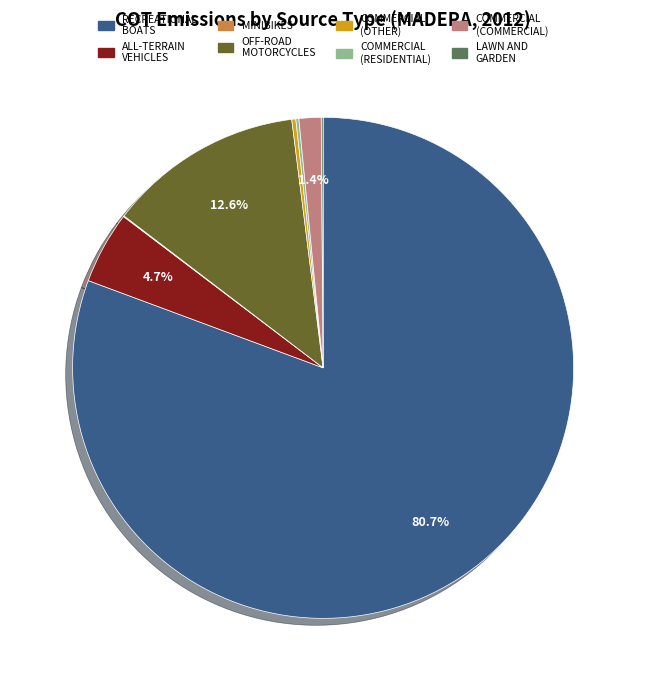

Does any single category account for the majority?

Yes